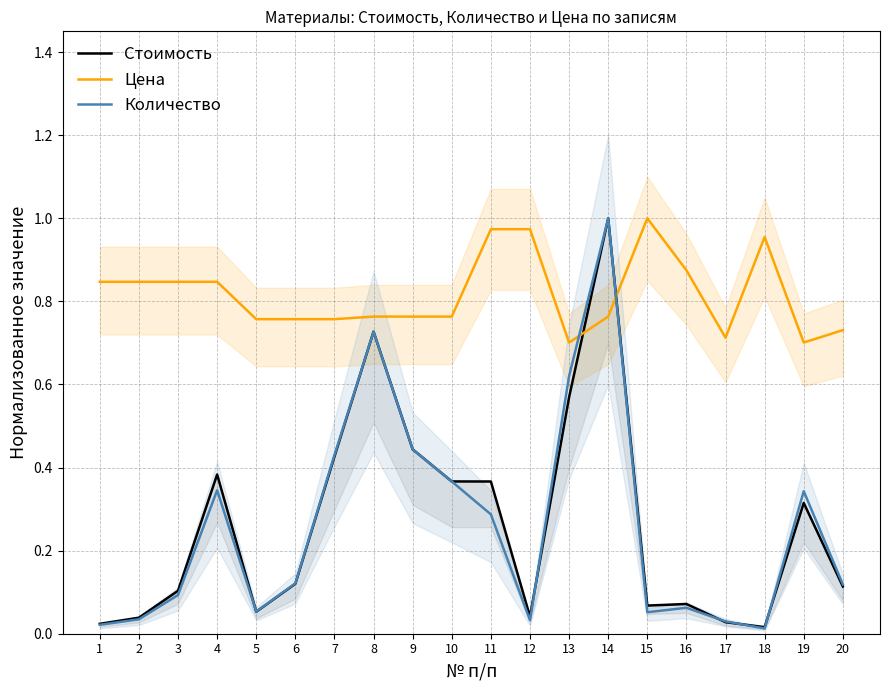

True or false: Цена has a value of 0.9 at 16.

True